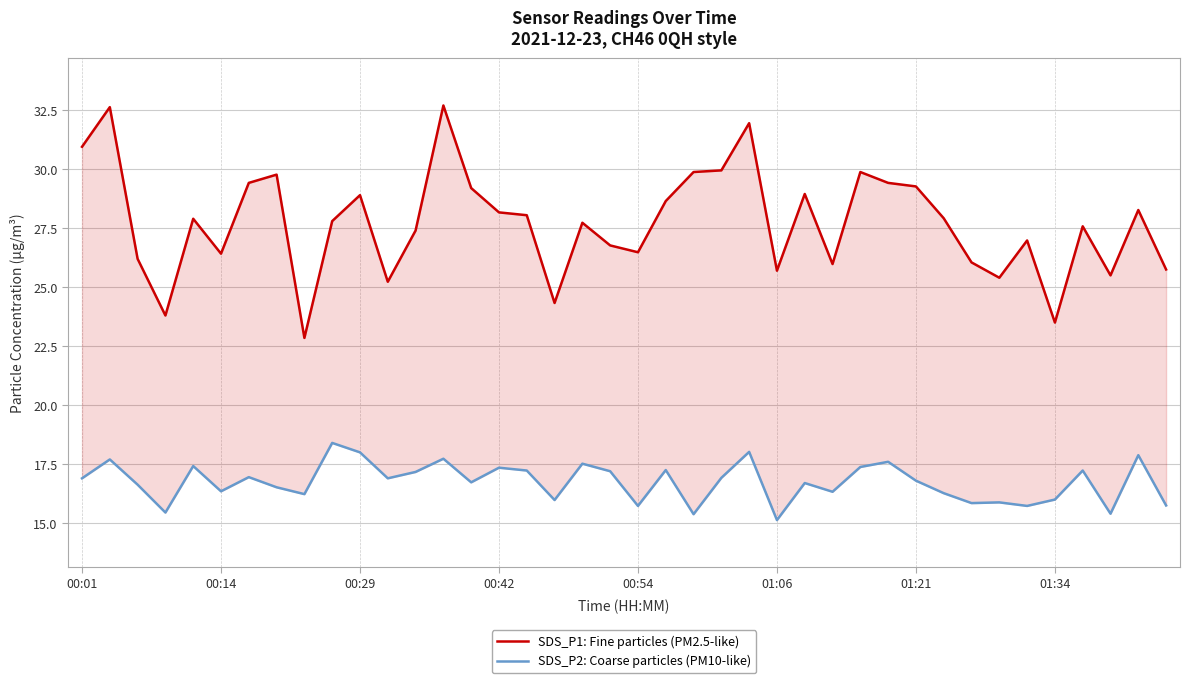

Rank the categories by SDS_P1: Fine particles (PM2.5-like) value from lowest to highest.

8, 35, 00:42, 17, 11, 33, 37, 25, 39, 27, 32, 00:29, 01:06, 20, 19, 34, 12, 36, 18, 9, 00:54, 31, 16, 15, 38, 21, 10, 26, 14, 30, 01:21, 29, 01:34, 22, 28, 23, 00:01, 24, 00:14, 13